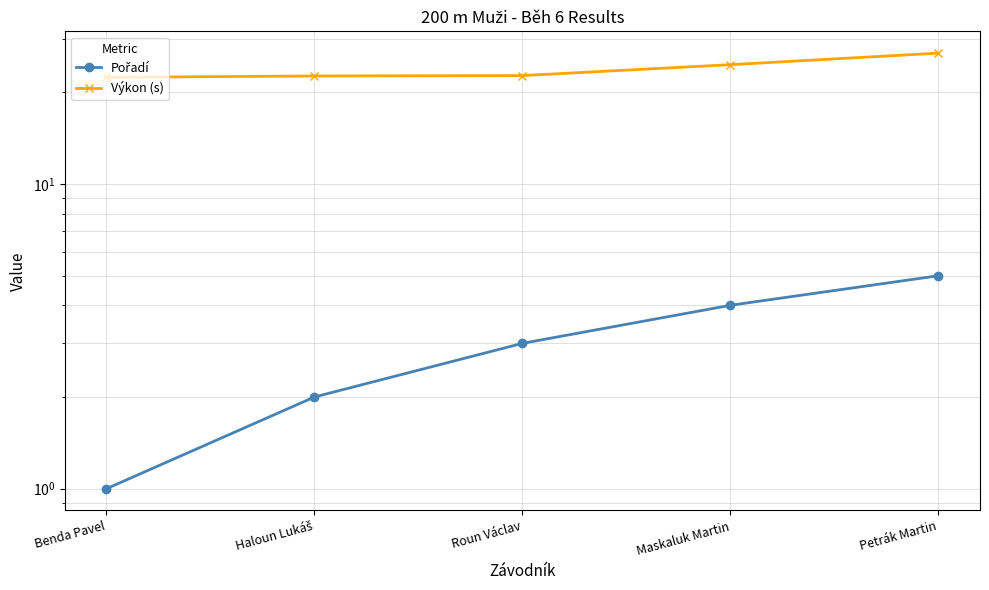

What is the approximate value of Výkon (s) at Petrák Martin?

26.9